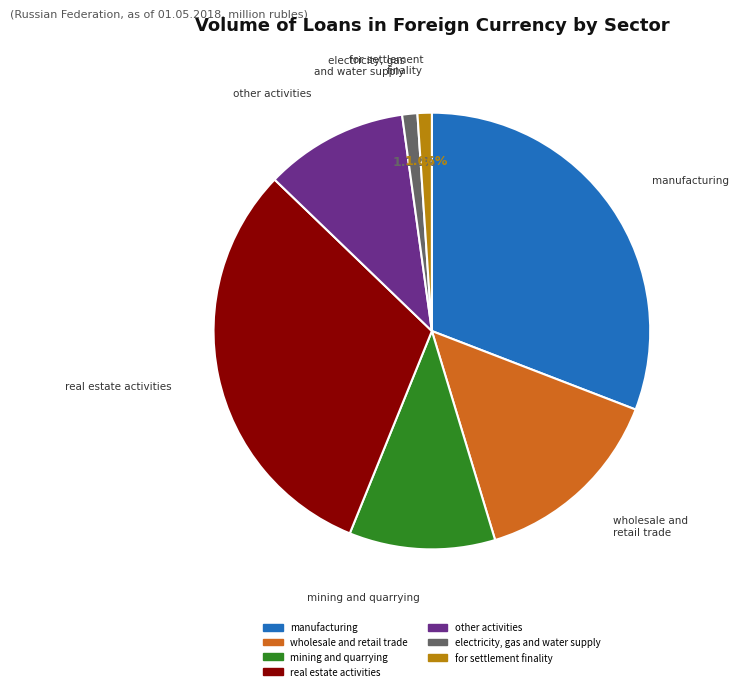

To the nearest percent, what is the difference between the largest and smallest slice percentages?

30%